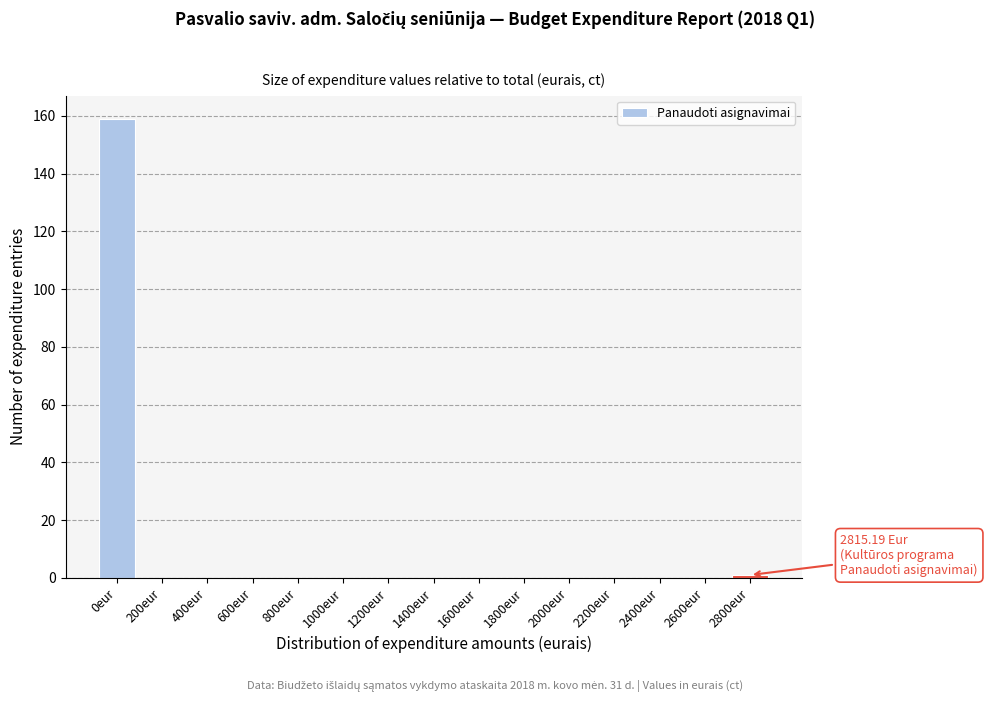

Reading left to right, list all the values displayed in this chart.

0eur=159	200eur=0	400eur=0	600eur=0	800eur=0	1000eur=0	1200eur=0	1400eur=0	1600eur=0	1800eur=0	2000eur=0	2200eur=0	2400eur=0	2600eur=0	2800eur=1